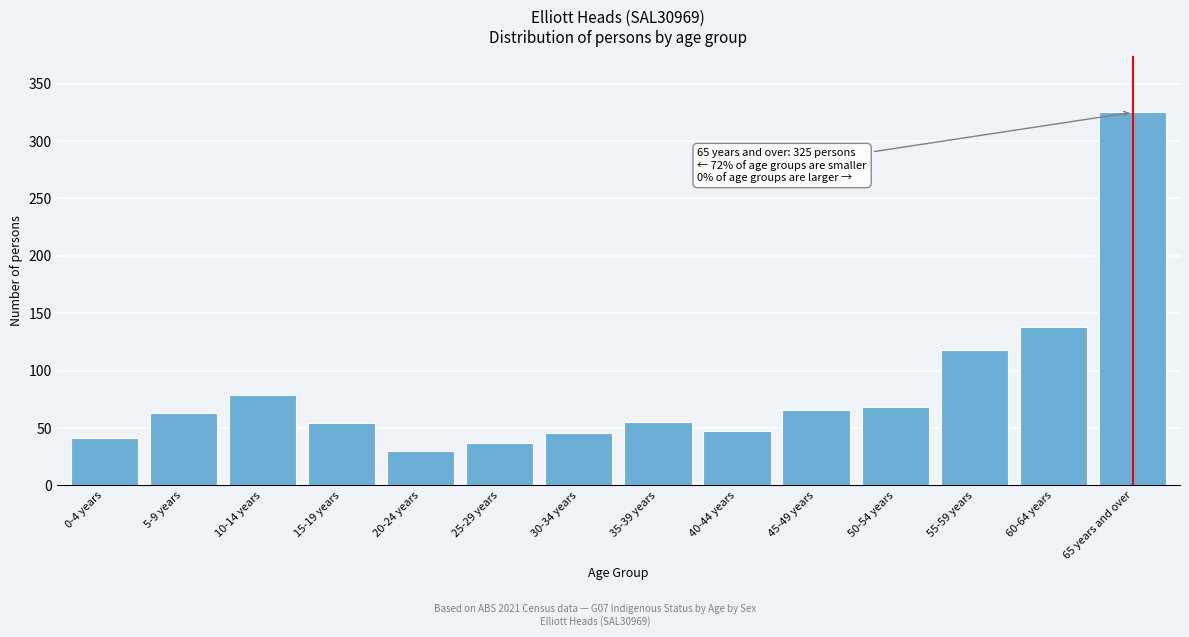

Where is the data nearest to the value 177?

60-64 years